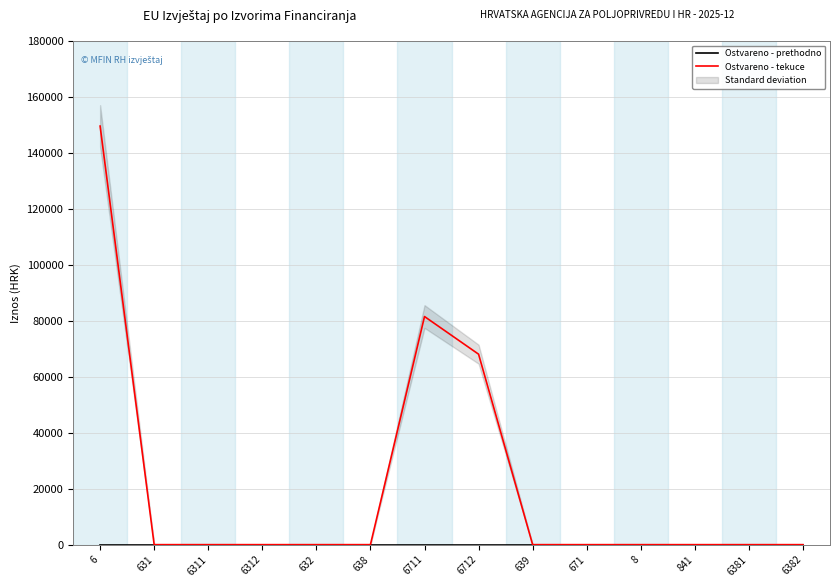

Reading left to right, list all the values displayed in this chart.

Ostvareno - prethodno: 6=0.0	631=0.0	6311=0.0	6312=0.0	632=0.0	638=0.0	6711=0.0	6712=0.0	639=0.0	671=0.0	8=0.0	841=0.0	6381=0.0	6382=0.0
Ostvareno - tekuce: 6=149597.3	631=0.0	6311=0.0	6312=0.0	632=0.0	638=0.0	6711=81528.0	6712=68069.3	639=0.0	671=0.0	8=0.0	841=0.0	6381=0.0	6382=0.0